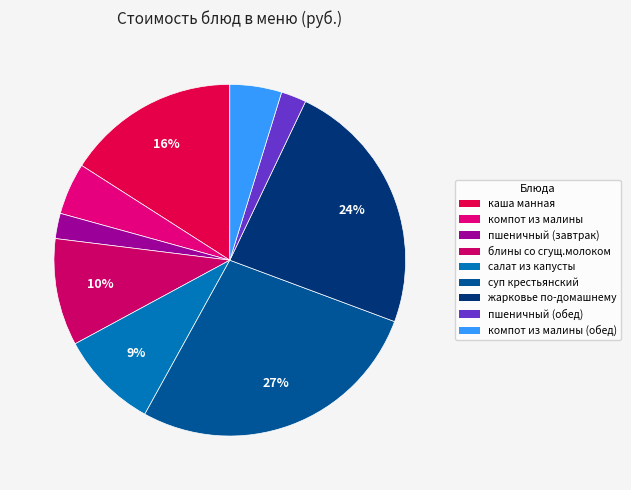

Does салат из капусты represent more than half of the total?

No